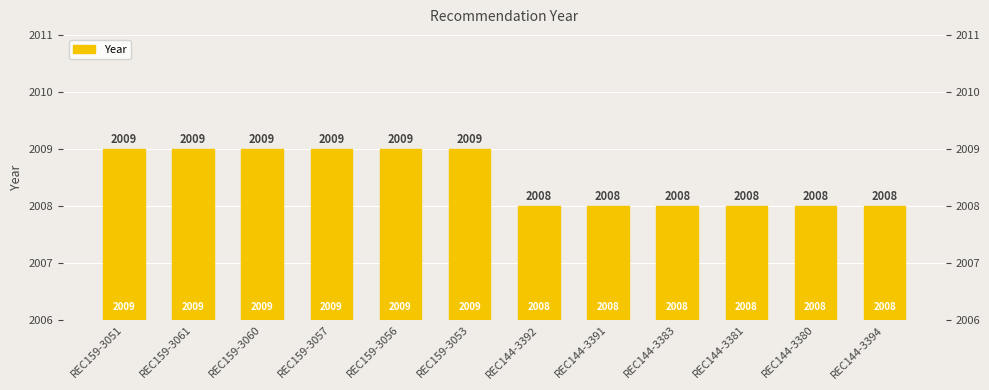

True or false: the data shows 2008 at REC144-3380.

True